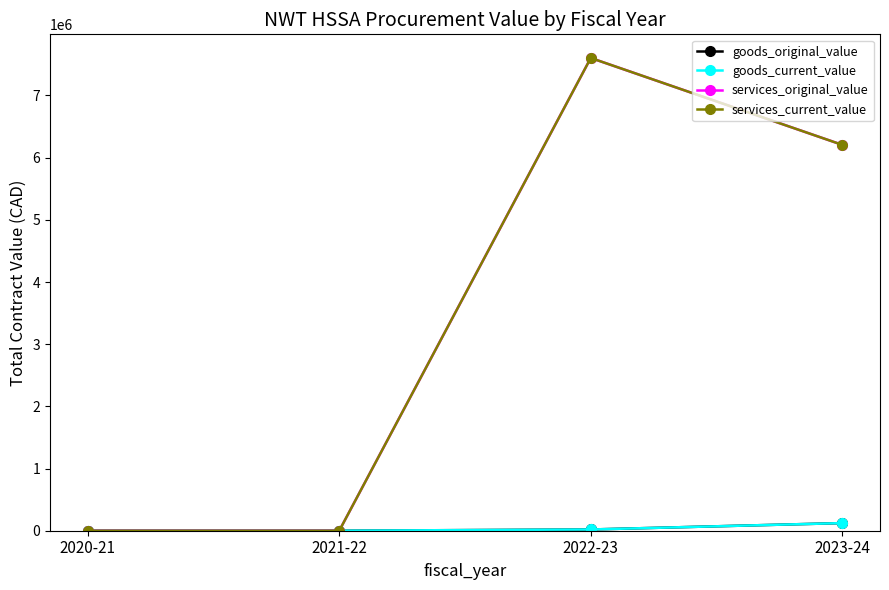

The goods_original_value series shows 53706.9 at 2020-21. True or false?

False